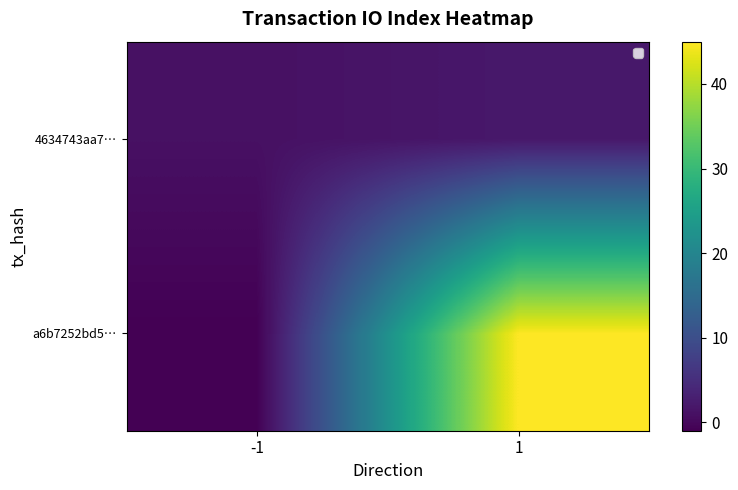

What is the average value of the 4634743aa7… series?

2